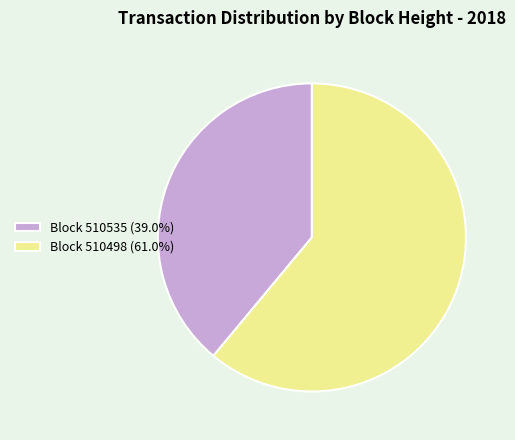

Is the sum of Block 510498 (61.0%) and Block 510535 (39.0%) greater than half?

Yes